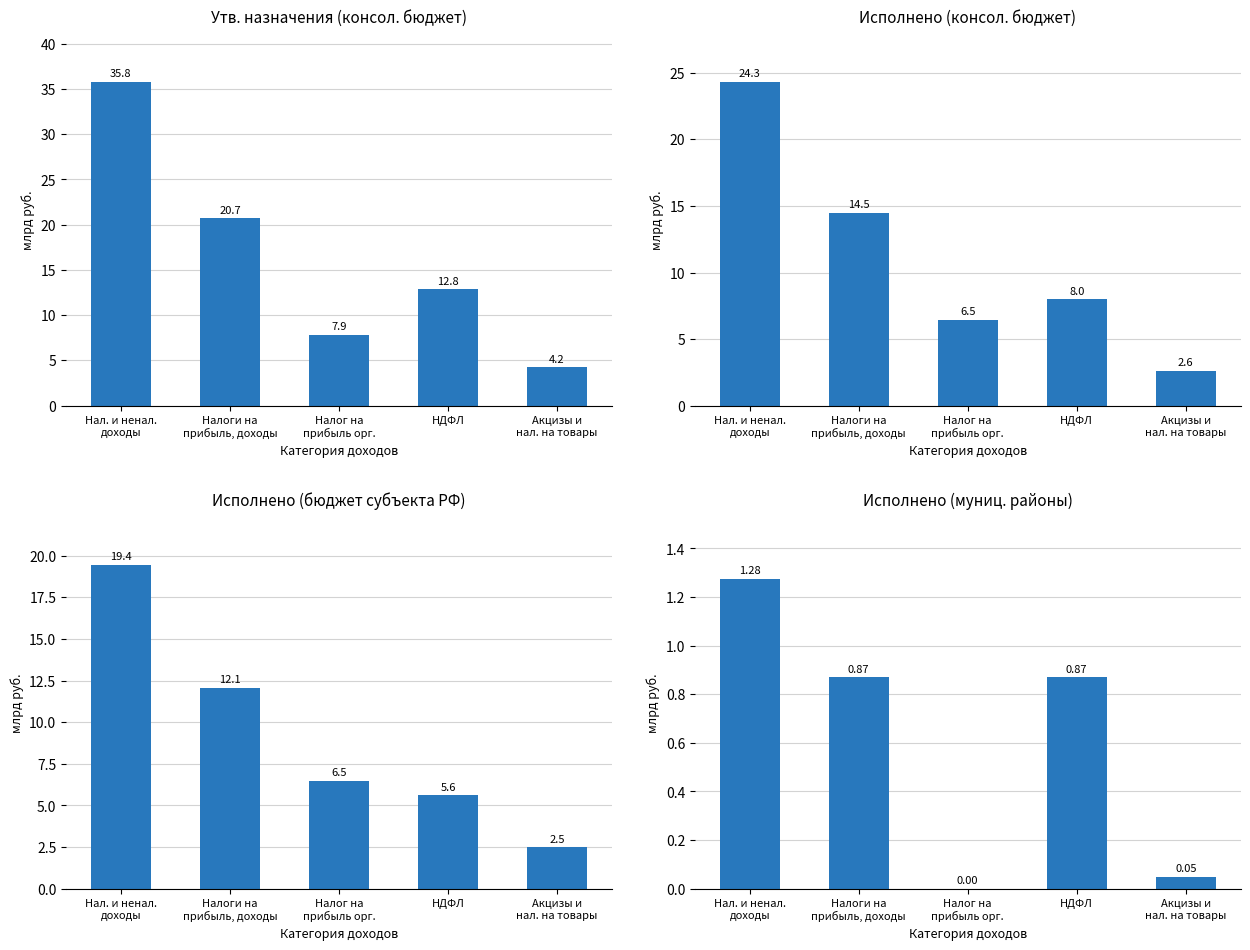

How many groups of bars are there?

5